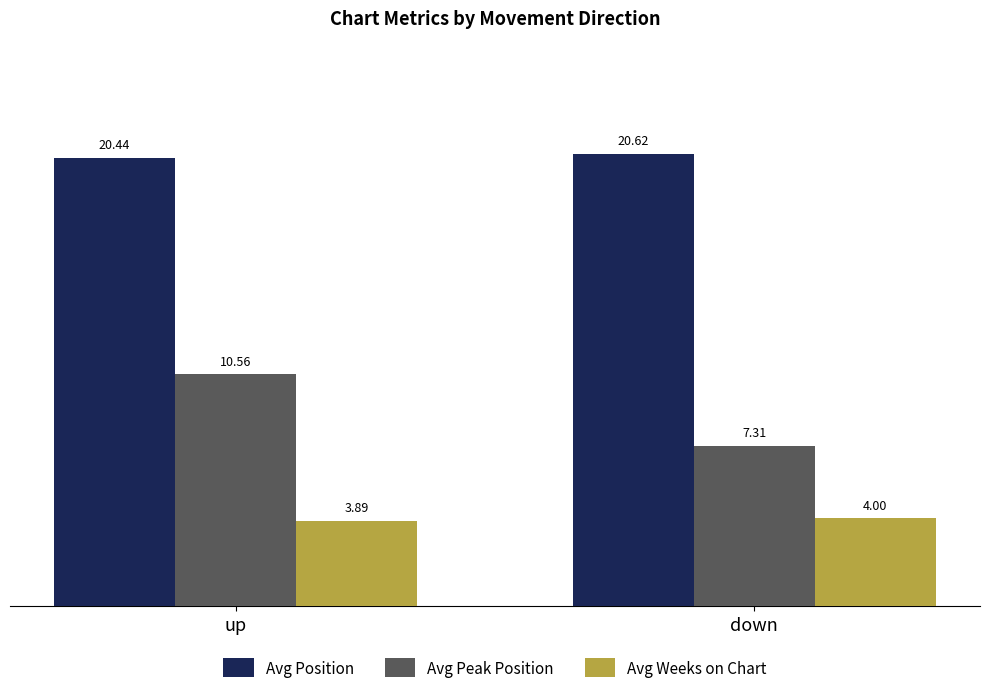

What is the sum of the Avg Weeks on Chart values at up and down?

7.9